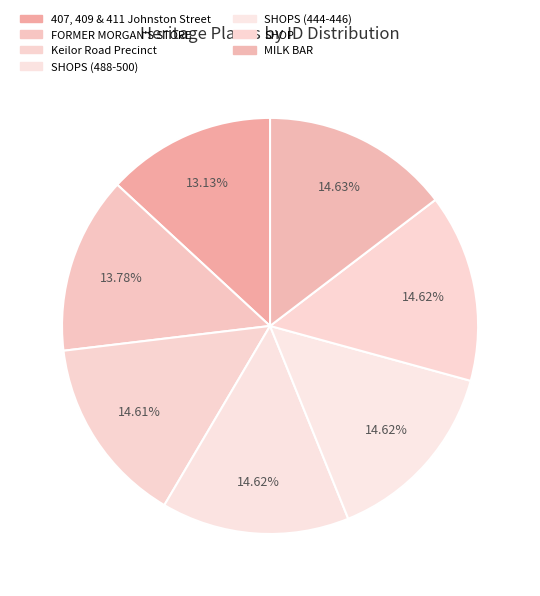

What is the smallest slice in the pie chart?

407, 409 & 411 Johnston Street